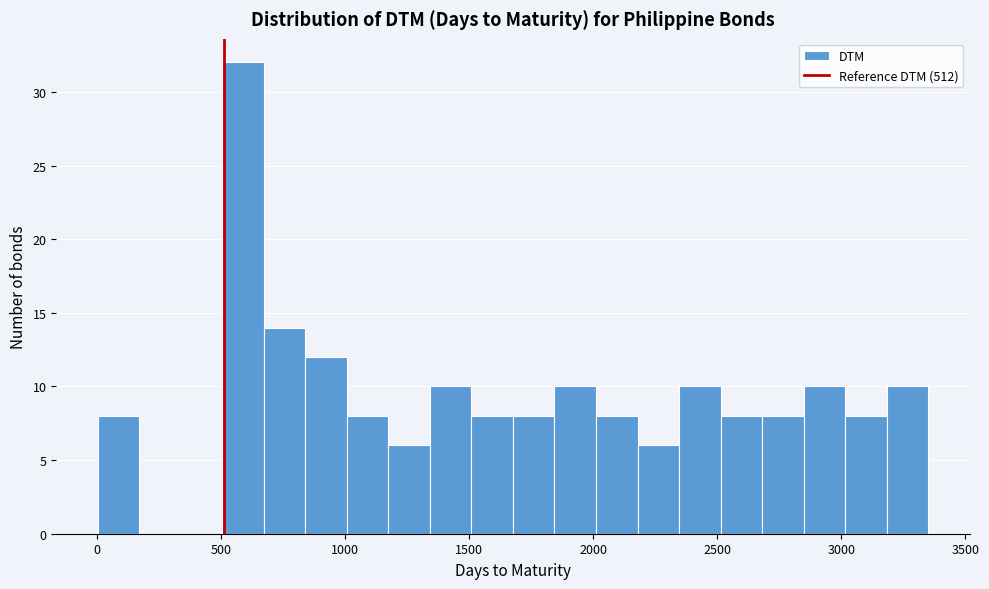

Around what value on the x-axis is the tallest bar? Give the approximate position of its centre, as read against the axis.

600